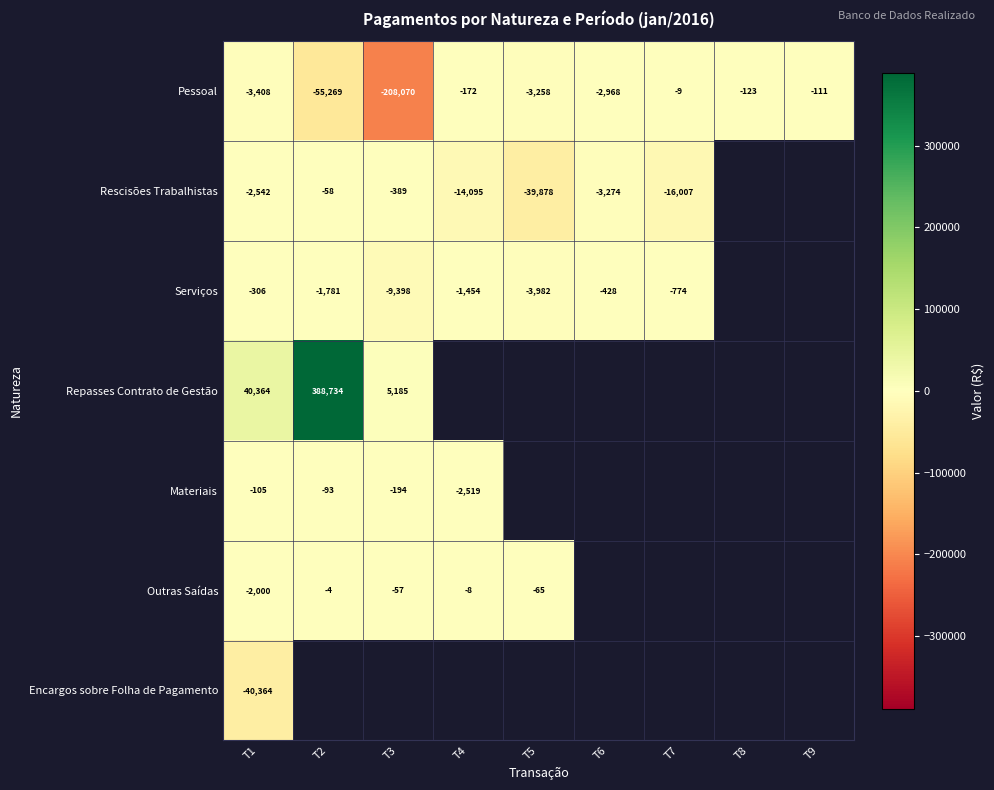

Rank the series at T1 from highest to lowest value.

Repasses Contrato de Gestão, Materiais, Serviços, Outras Saídas, Rescisões Trabalhistas, Pessoal, Encargos sobre Folha de Pagamento